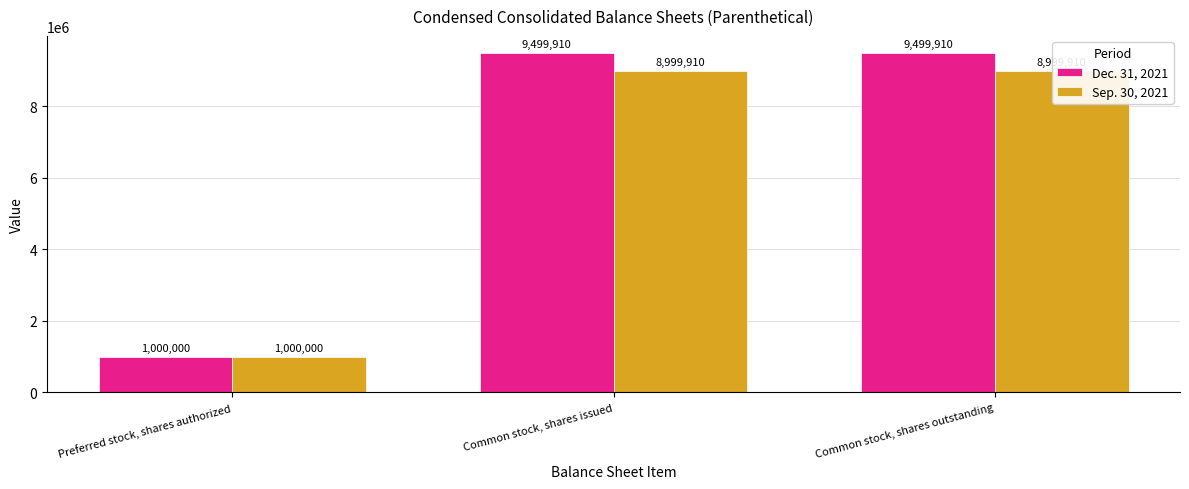

Which label corresponds to the largest value in the chart?

Common stock, shares issued